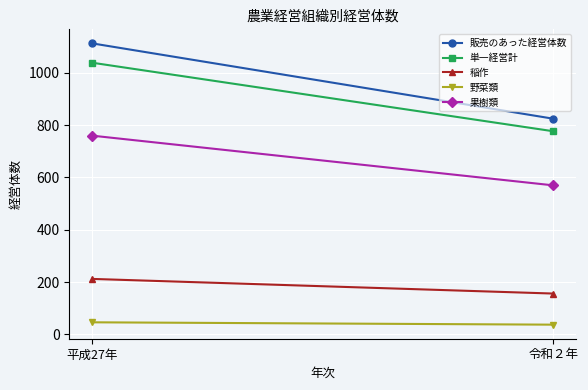

What is the smallest value displayed?

37